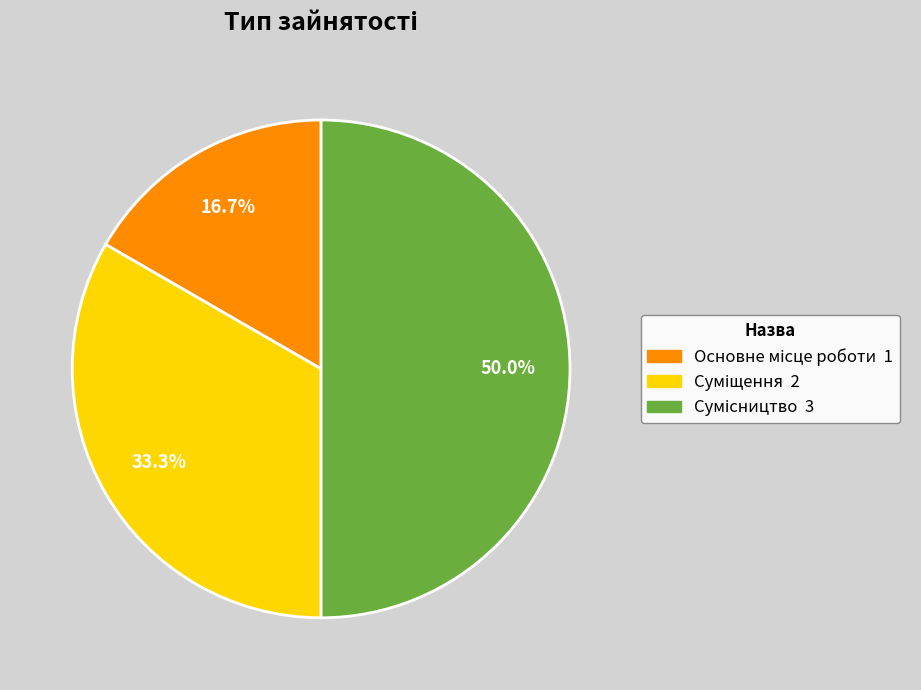

How many slices are in this pie chart?

3